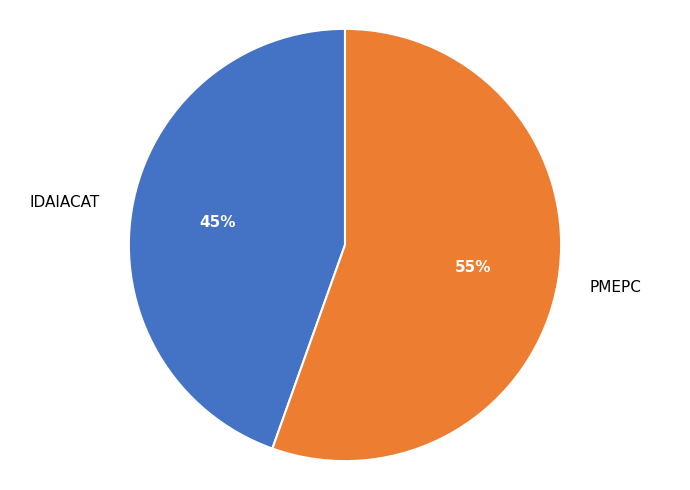

Which slice is the largest?

PMEPC